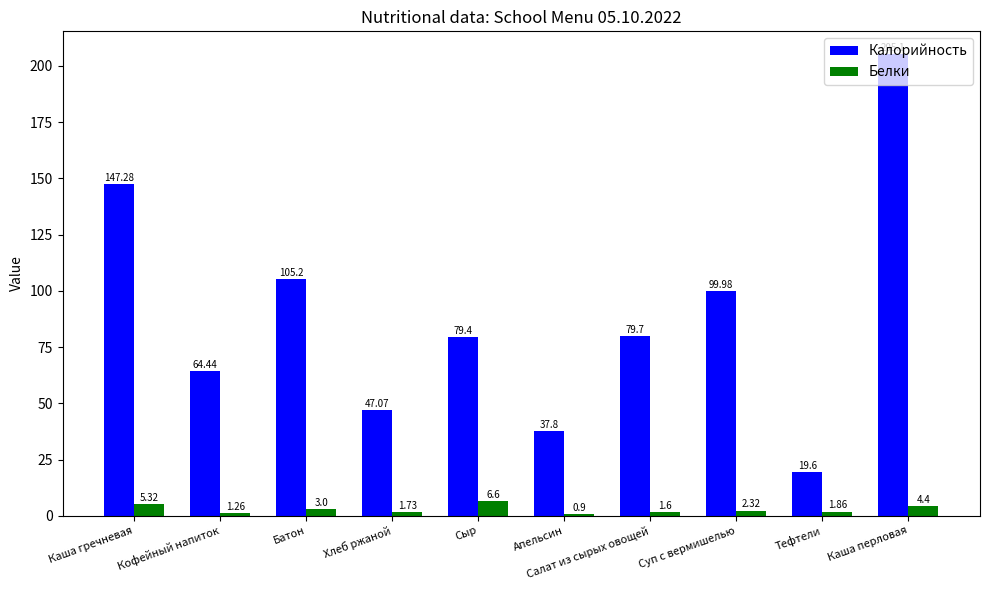

Rank the categories by Белки value from highest to lowest.

Сыр, Каша гречневая, Каша перловая, Батон, Суп с вермишелью, Тефтели, Хлеб ржаной, Салат из сырых овощей, Кофейный напиток, Апельсин